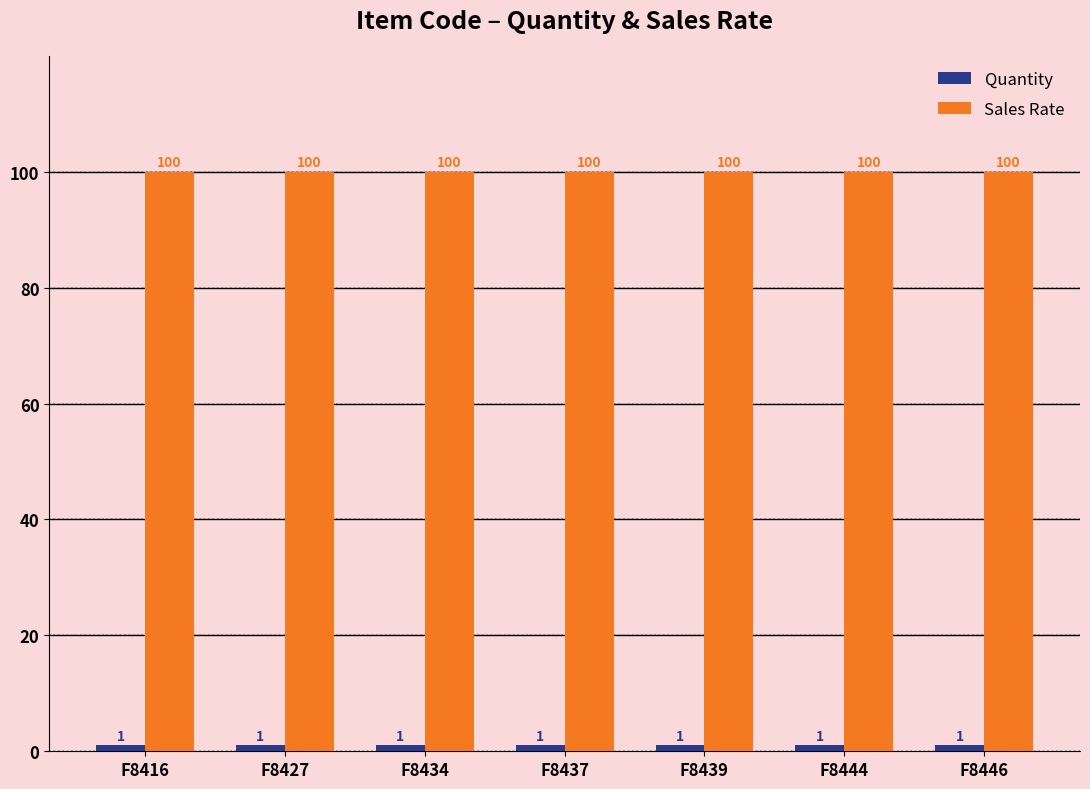

What is the maximum value shown in the chart?

100